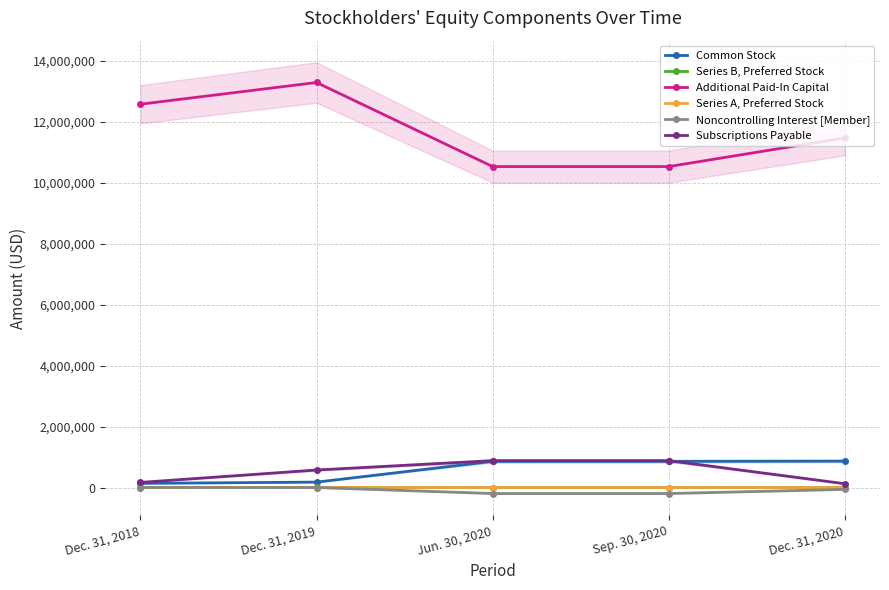

Rank the categories by Additional Paid-In Capital value from lowest to highest.

Jun. 30, 2020, Sep. 30, 2020, Dec. 31, 2020, Dec. 31, 2018, Dec. 31, 2019